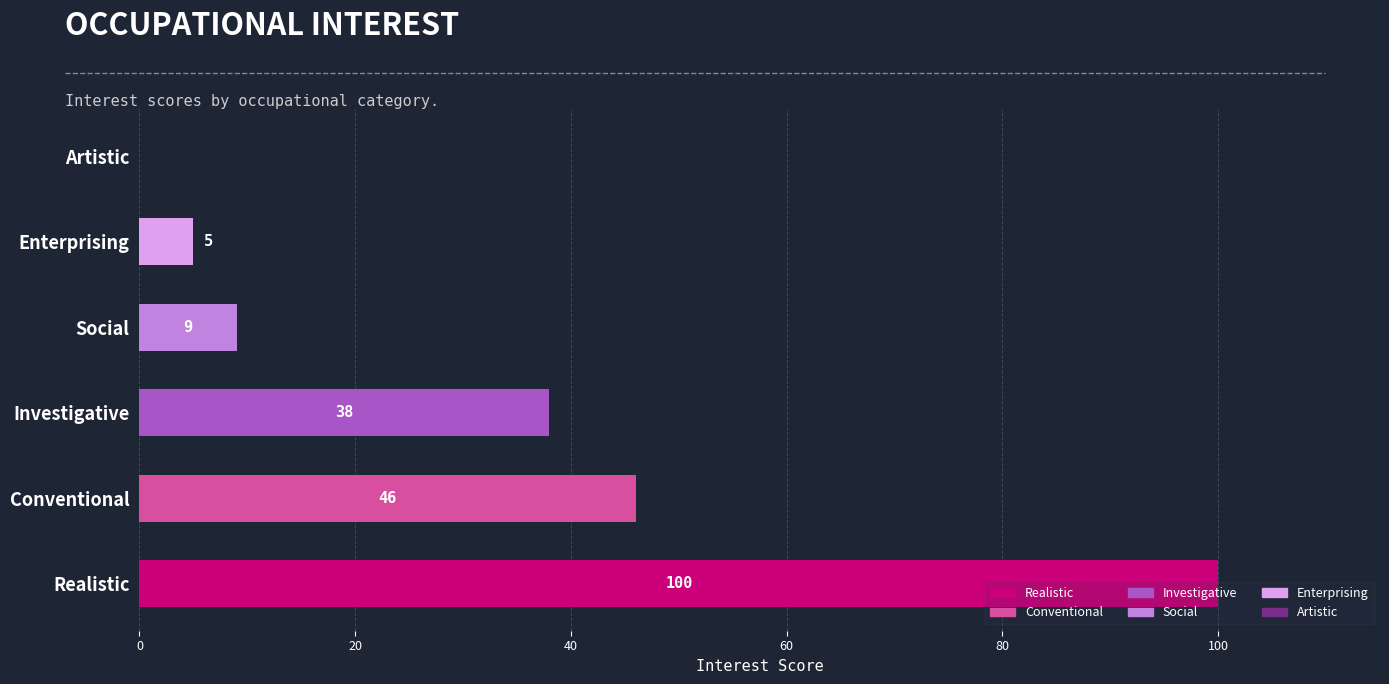

How many categories are shown in the chart?

6